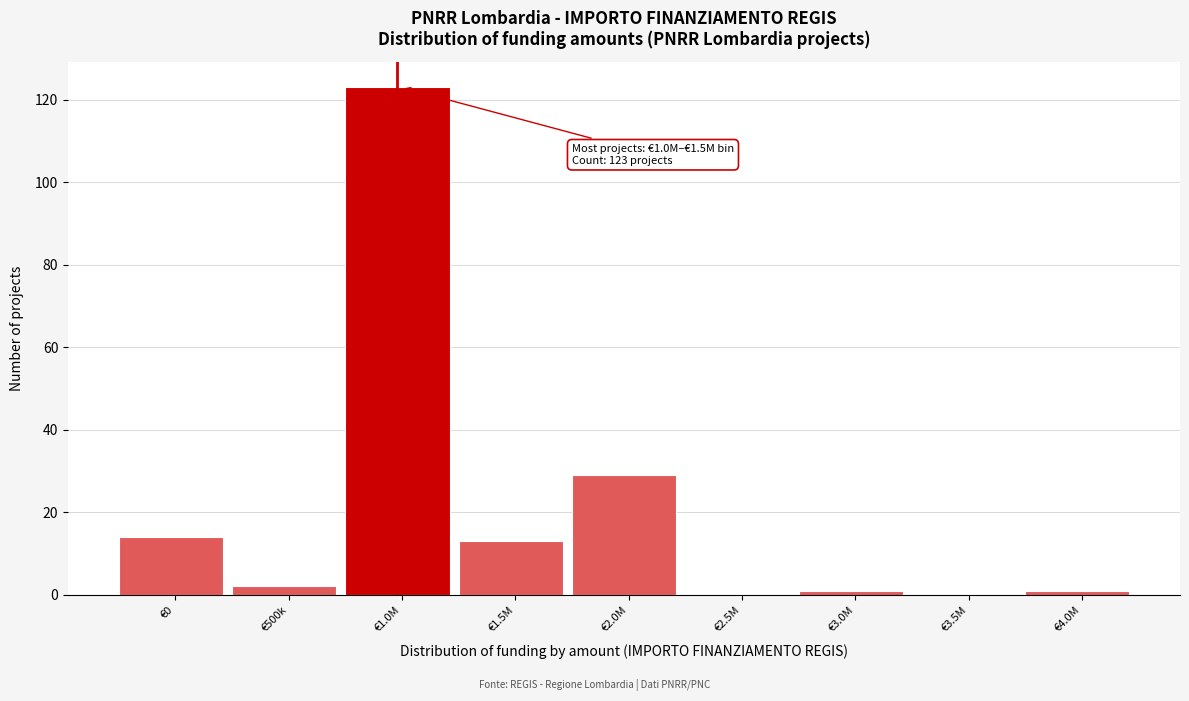

Reading right to left, list all the values displayed in this chart.

€4.0M=1	€3.5M=0	€3.0M=1	€2.5M=0	€2.0M=29	€1.5M=13	€1.0M=123	€500k=2	€0=14